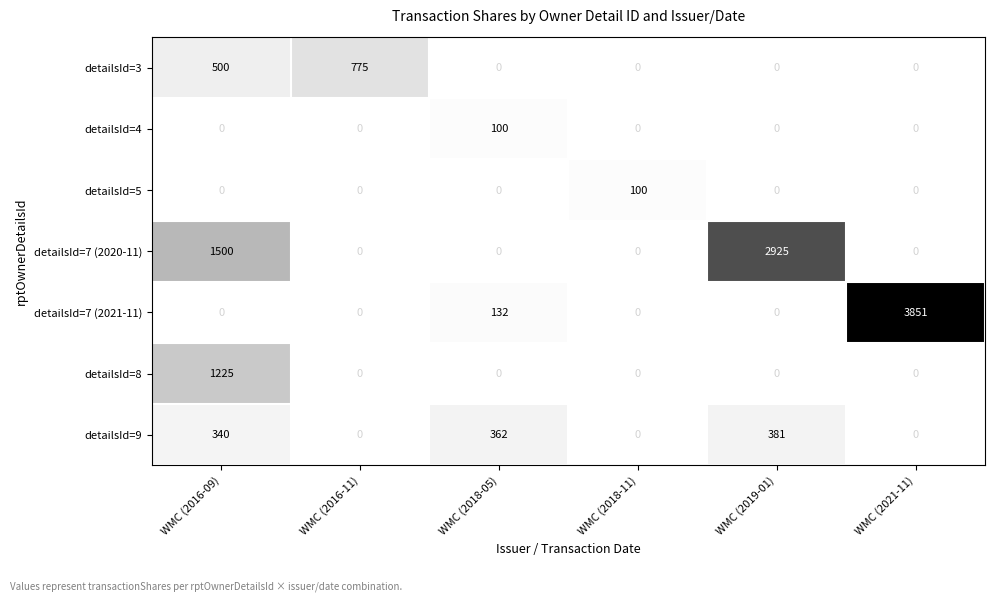

The value of detailsId=9 at WMC (2016-09) is 340. True or false?

True